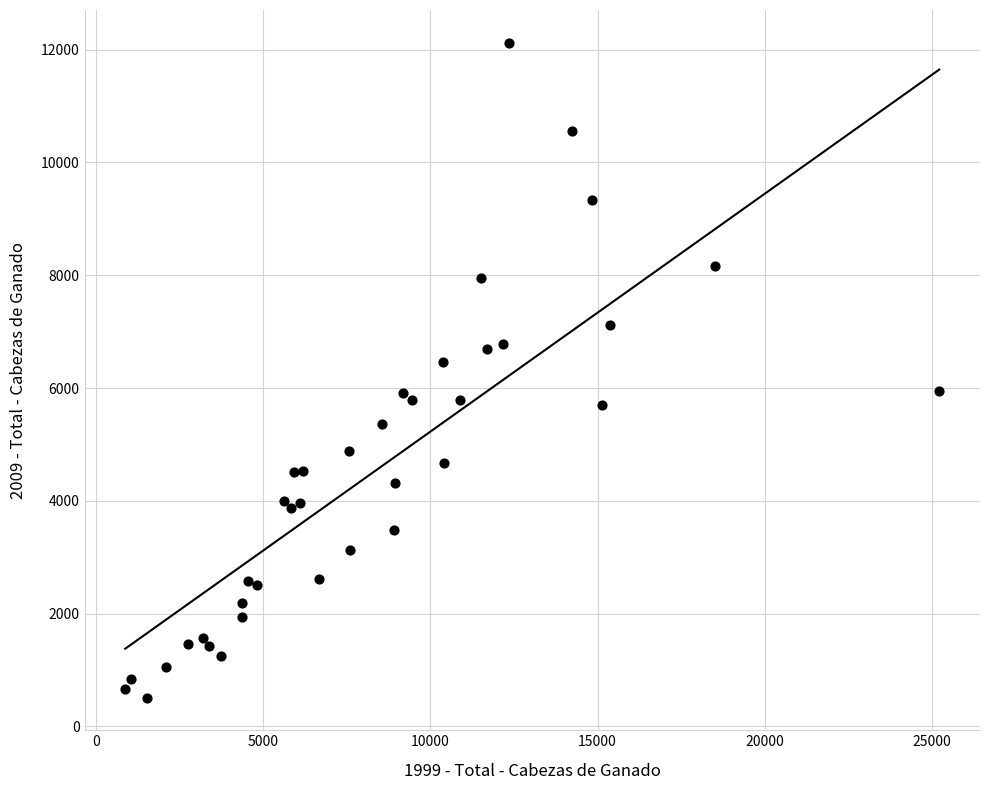

What Y value in the scatter plot is closest to 6317?

6461